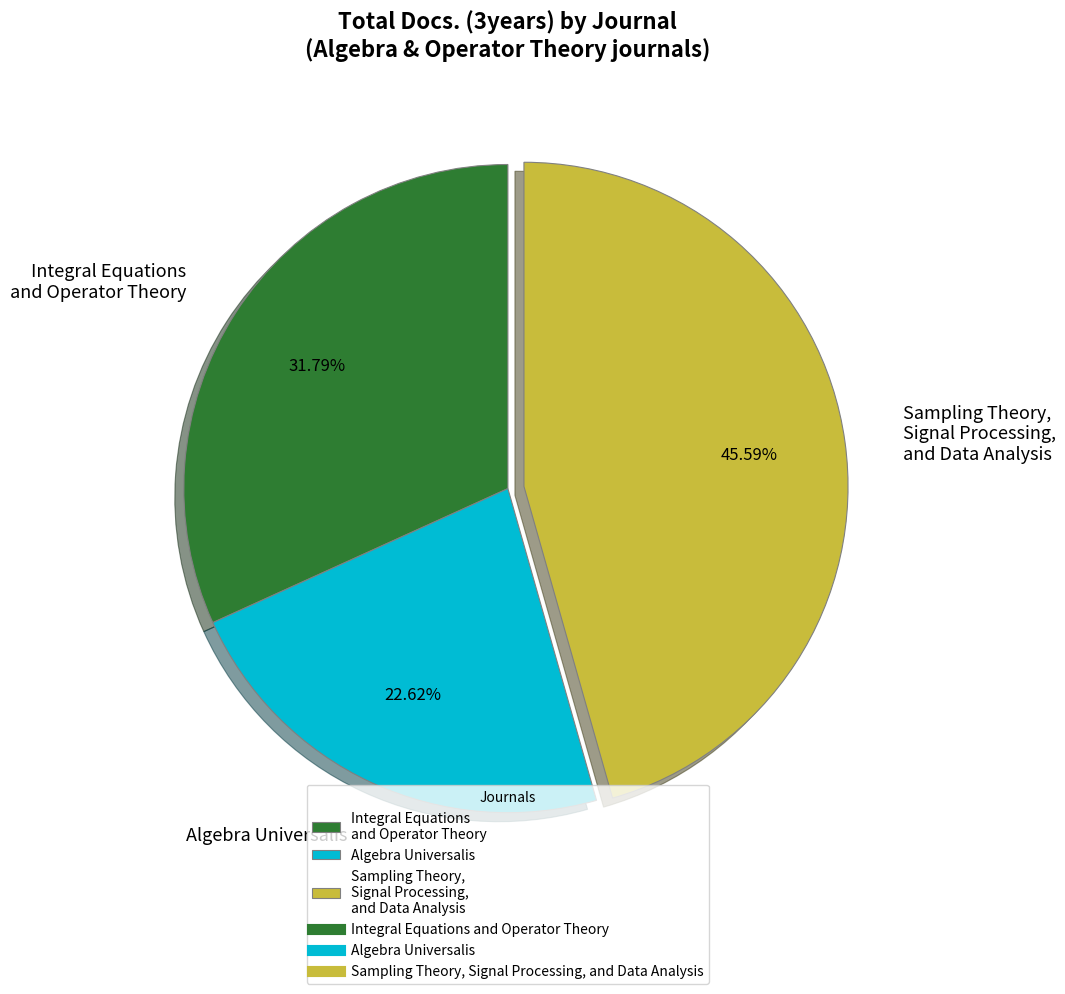

Which category has the smallest portion of the pie?

Algebra Universalis